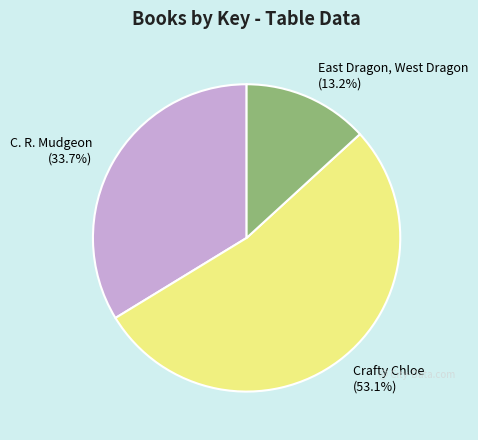

How many slices are in this pie chart?

3